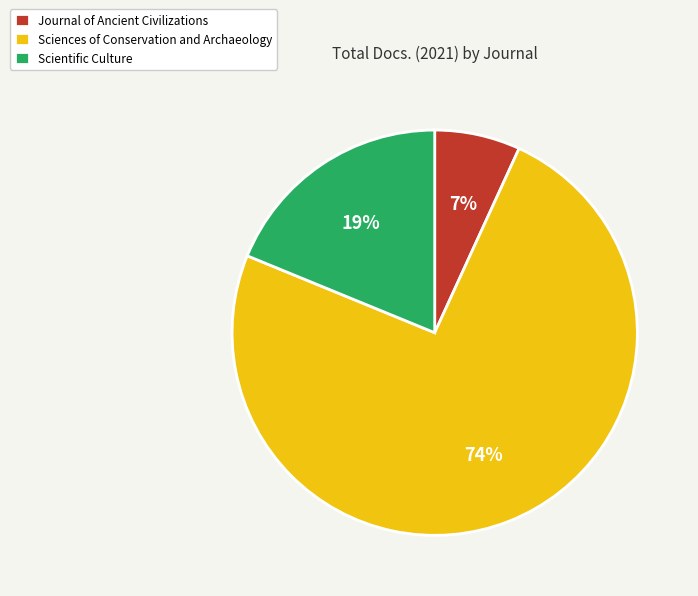

Rank the categories by value from lowest to highest.

Journal of Ancient Civilizations, Scientific Culture, Sciences of Conservation and Archaeology